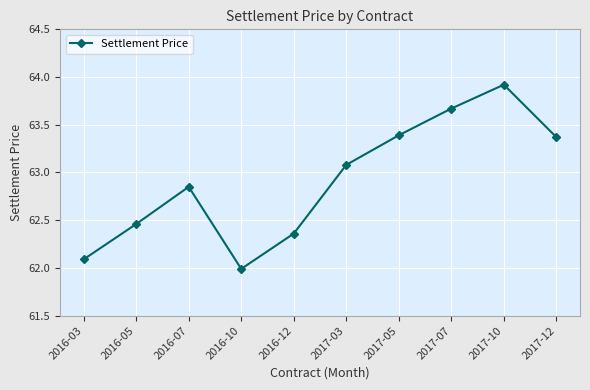

What is the label of the 4th point from the left?

2016-10